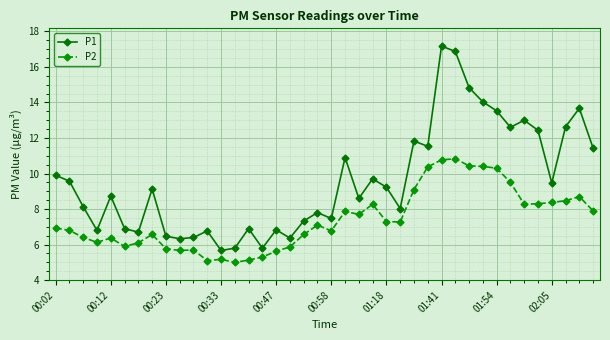

Which series has the largest range (max minus min)?

P1